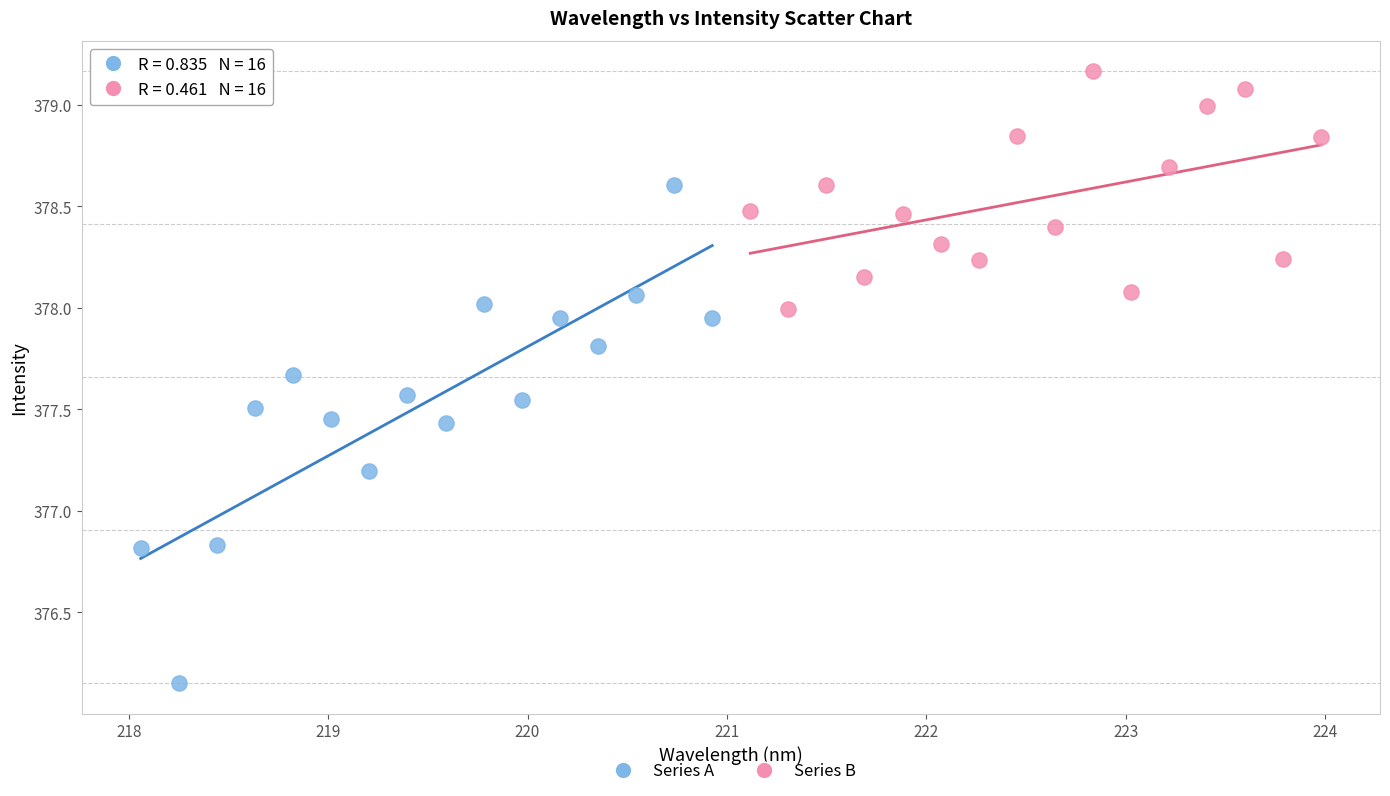

Which series reaches the minimum Y coordinate?

Series A